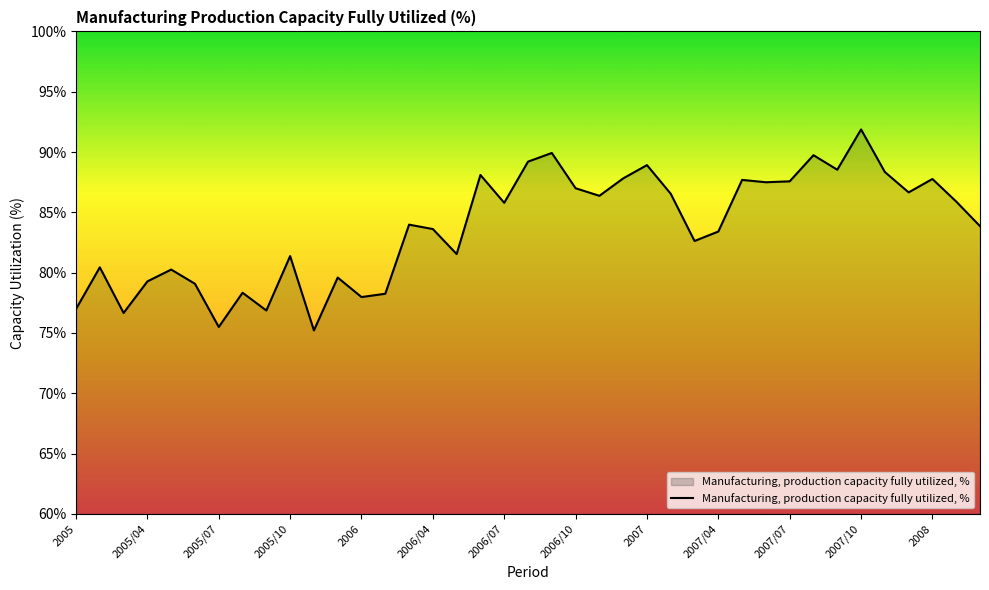

What is the difference between the maximum and minimum values?

16.7